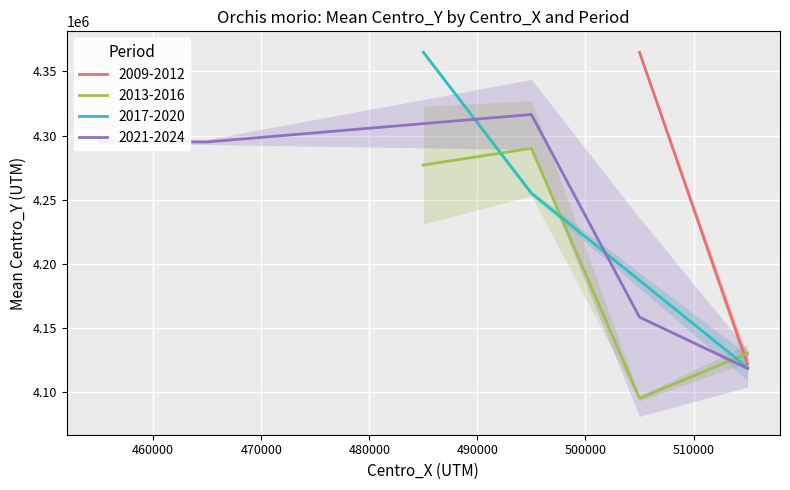

Which series changed the most between 505000 and 495000?

2013-2016